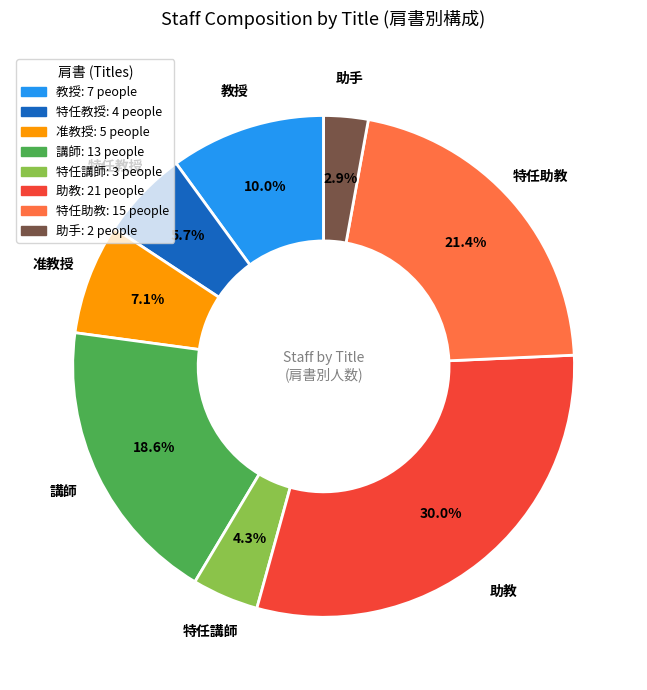

Does 特任助教: 15 people account for over 50% of the chart?

No